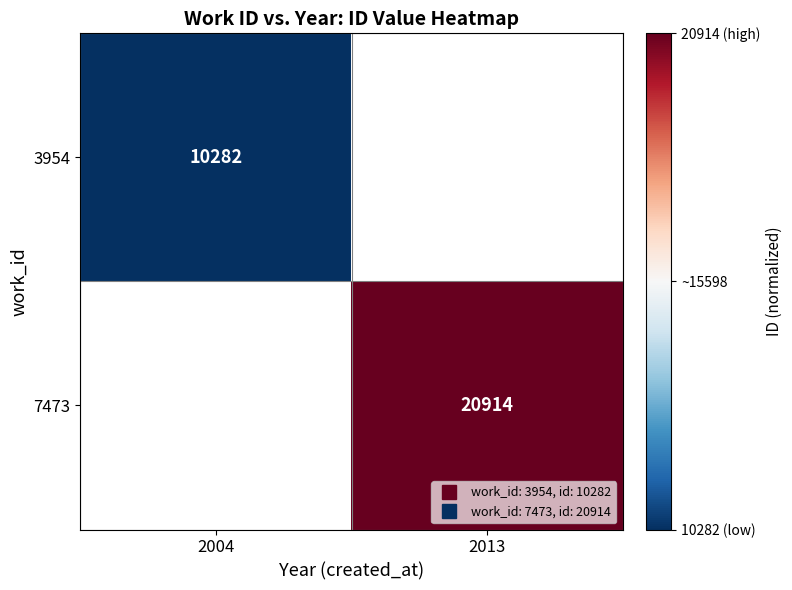

Between 2013 and 2004, which is larger?

2004